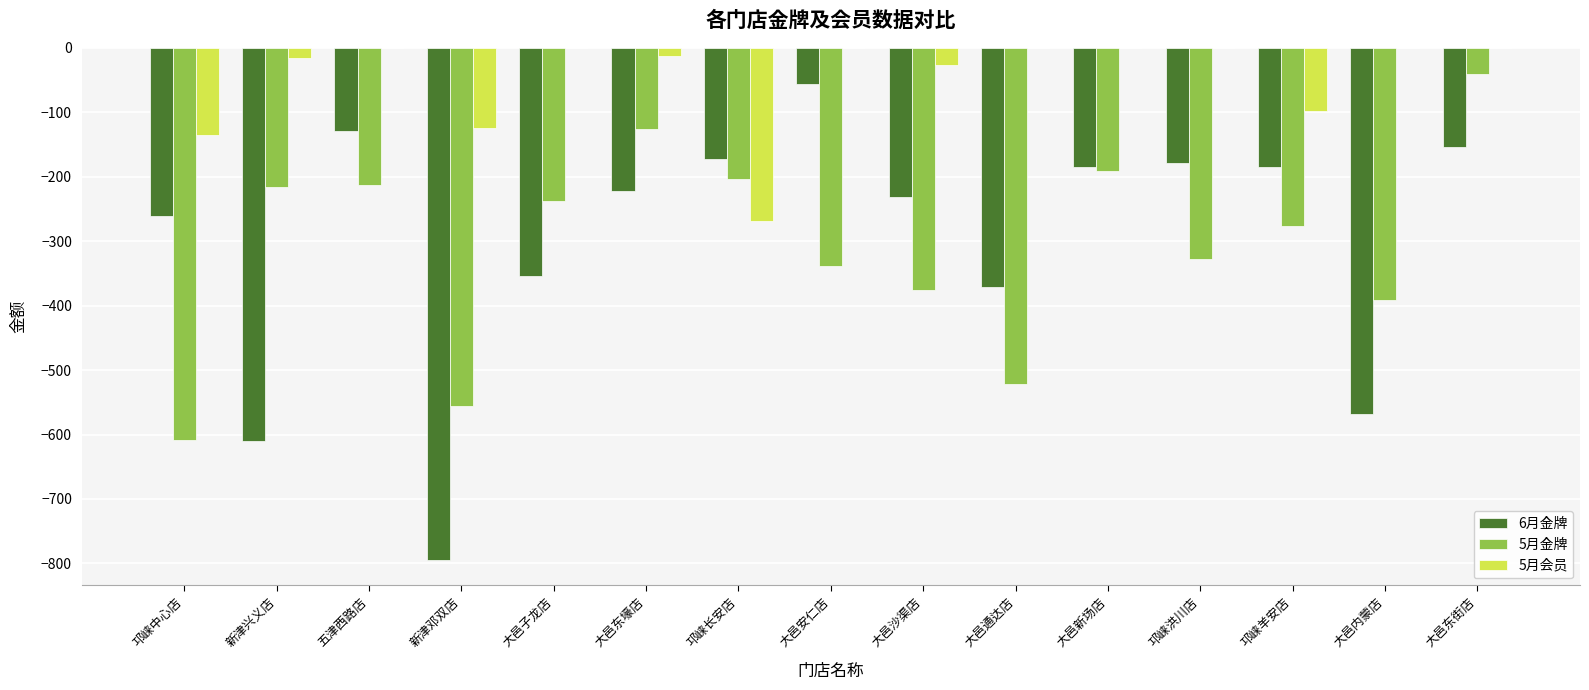

Read the 5月金牌 value at 大邑沙渠店.

-375.5